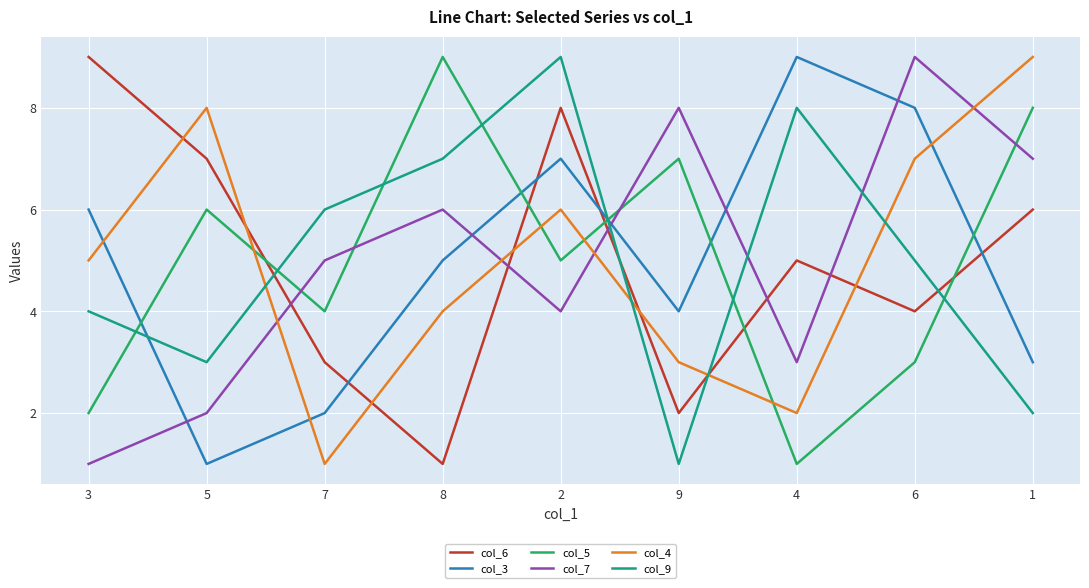

What is the average value of the col_9 series?

5